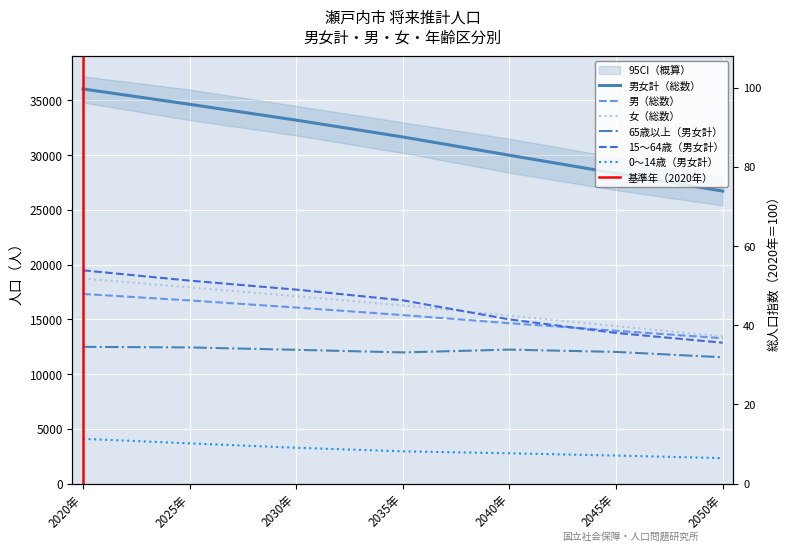

Which category has the highest value across all series?

2020年